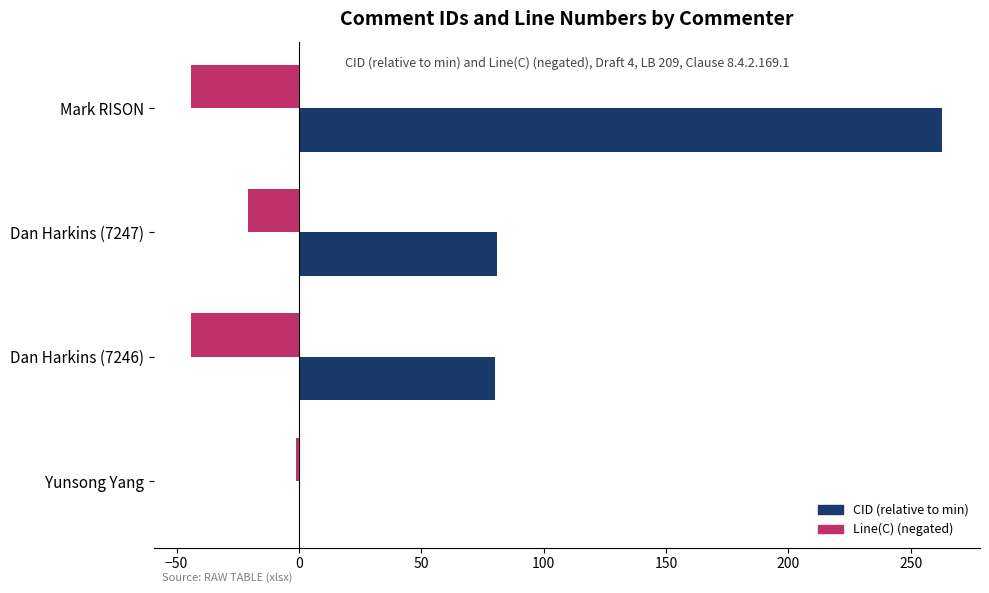

True or false: CID (relative to min) has a value of 138 at Yunsong Yang.

False